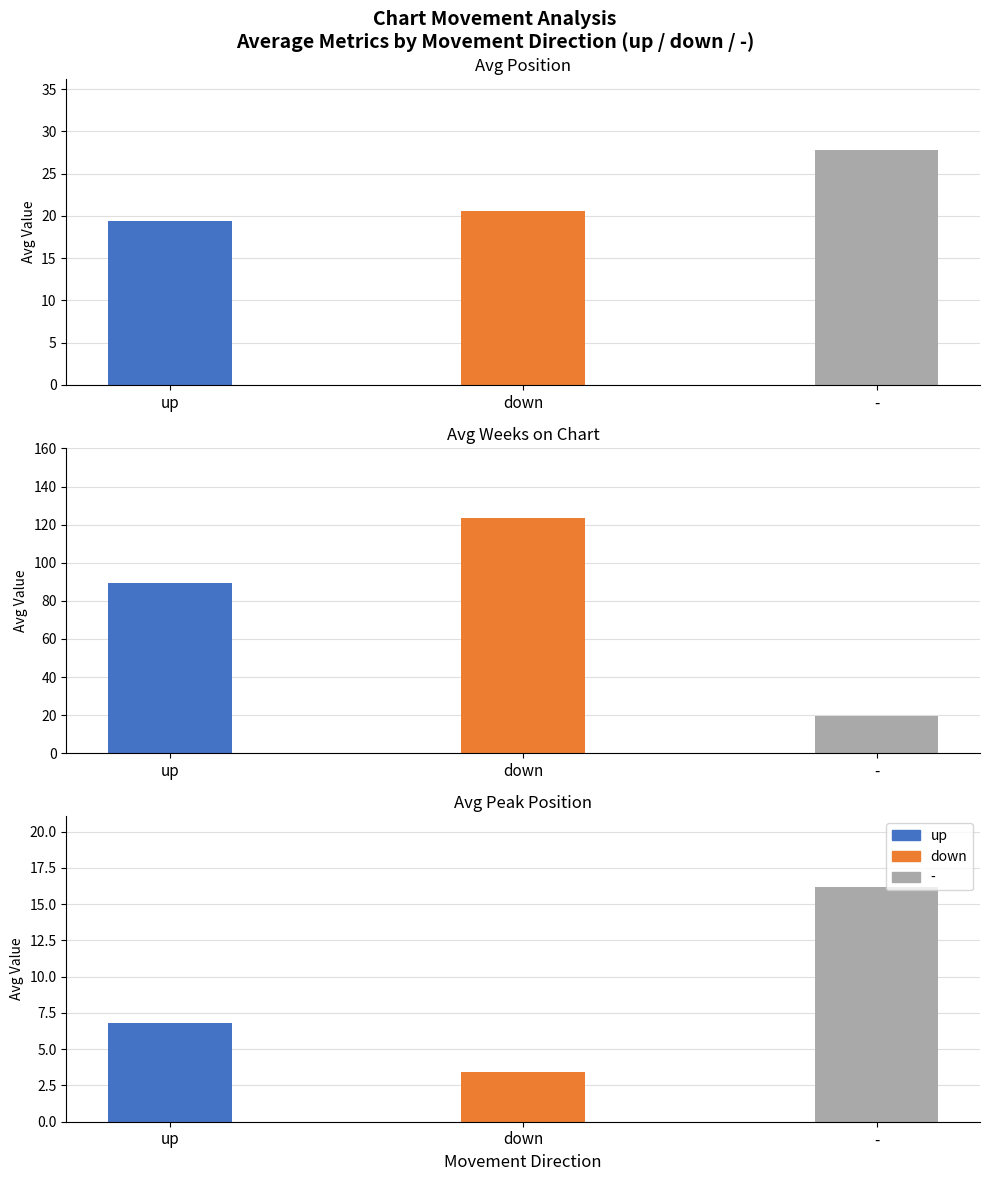

How many groups of bars are there?

3